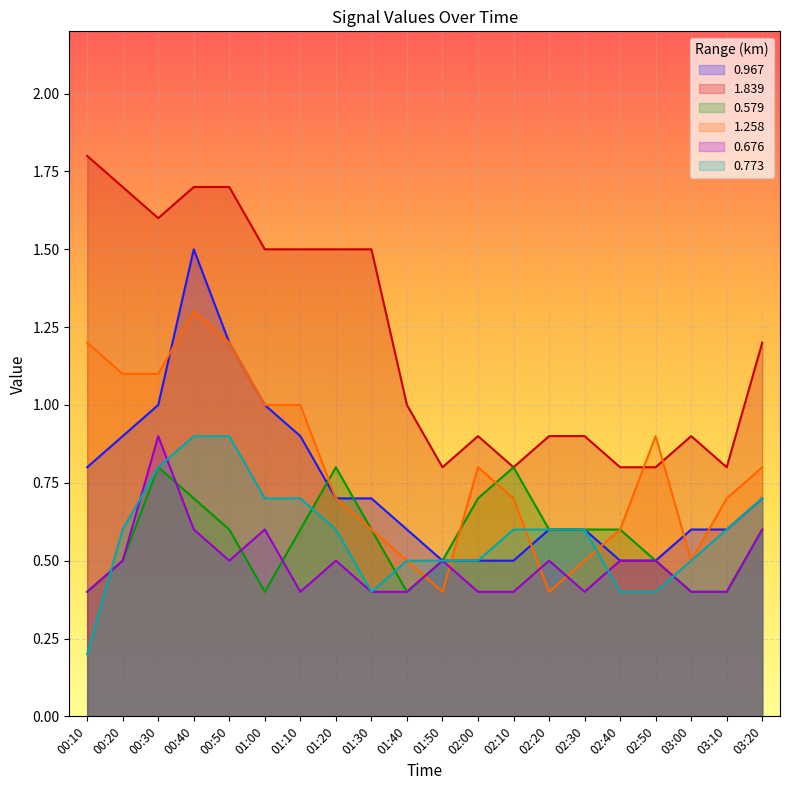

Count the 0.773 values in the range 0 to 1.

20